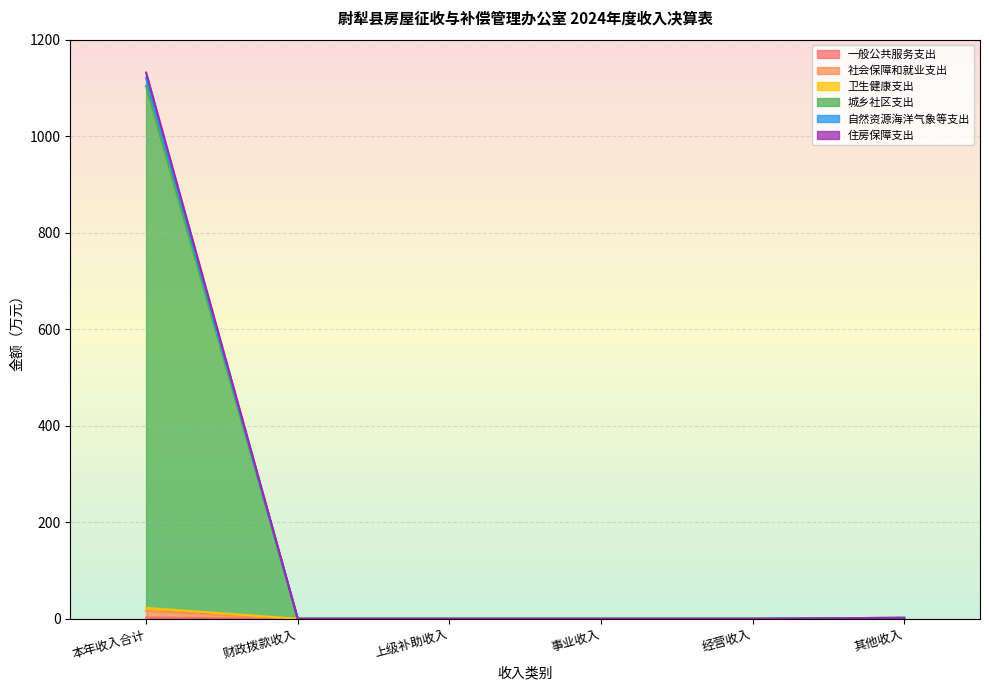

What is the difference between the maximum and minimum values in the 一般公共服务支出 series?

2.3